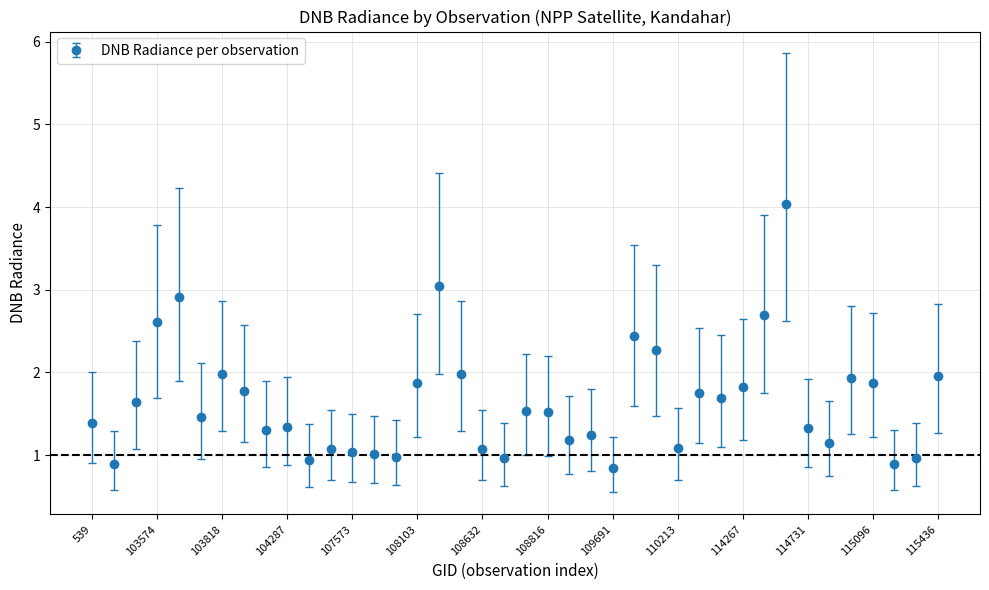

True or false: there are more than 1 points higher than both neighbors.

True